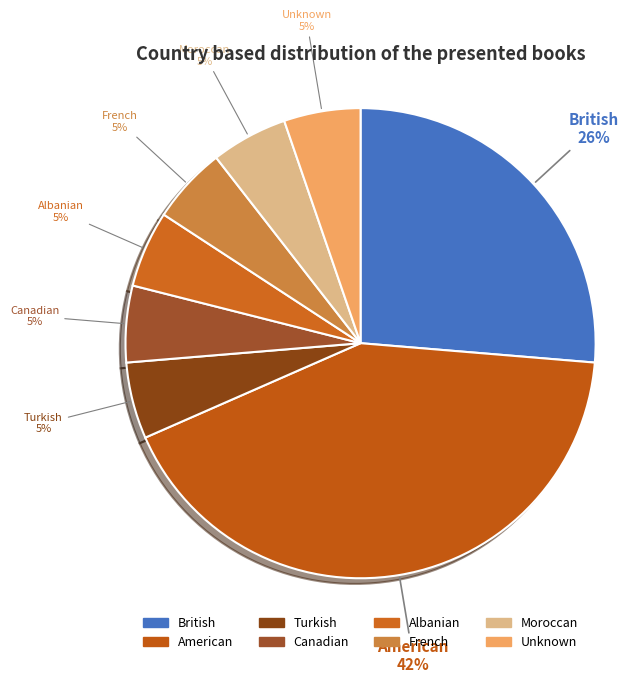

Between British and Canadian, which is larger?

British